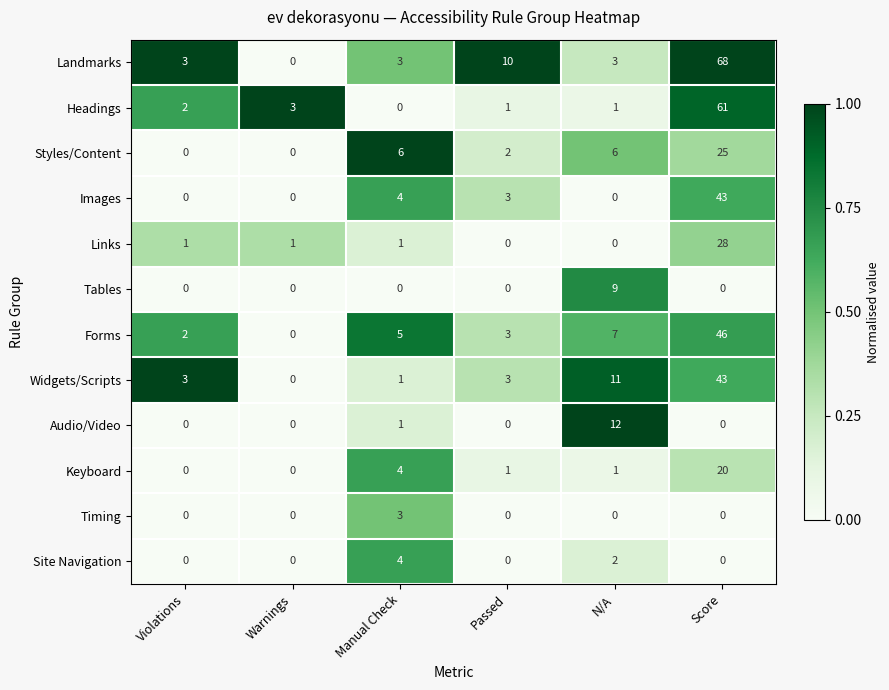

Is it true that Tables equals 0 at Manual Check?

True